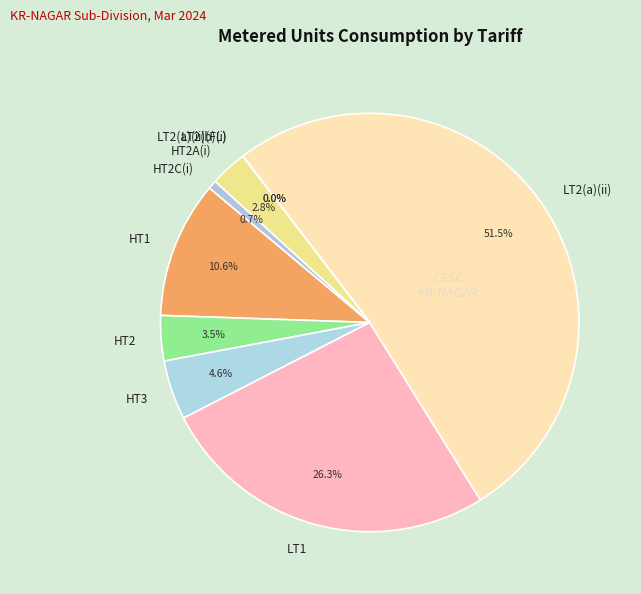

Which slice is the largest?

LT2(a)(ii)